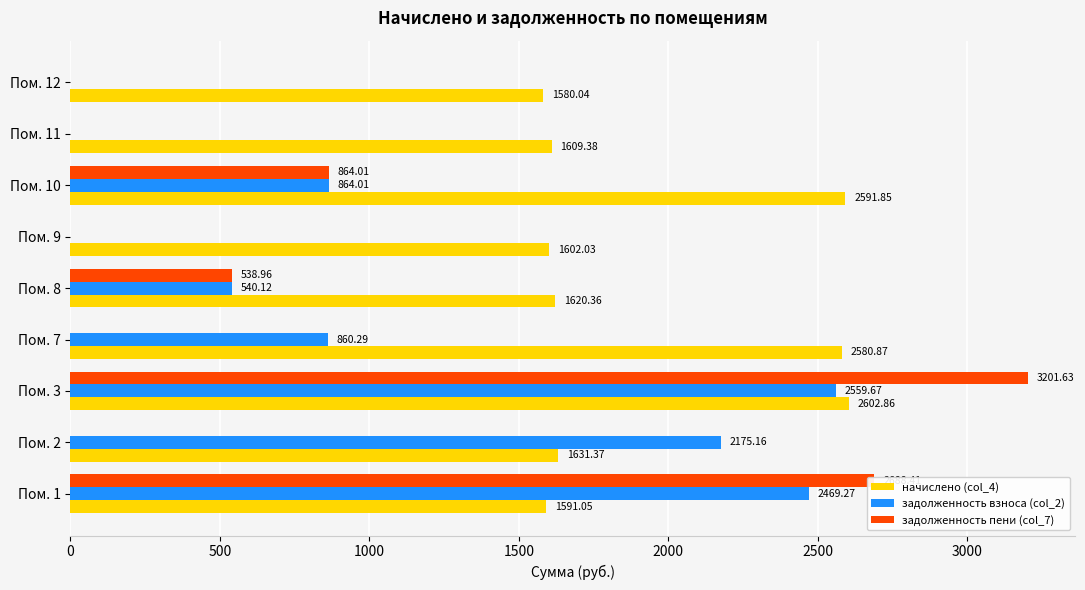

Which series changed the most between Пом. 7 and Пом. 12?

начислено (col_4)